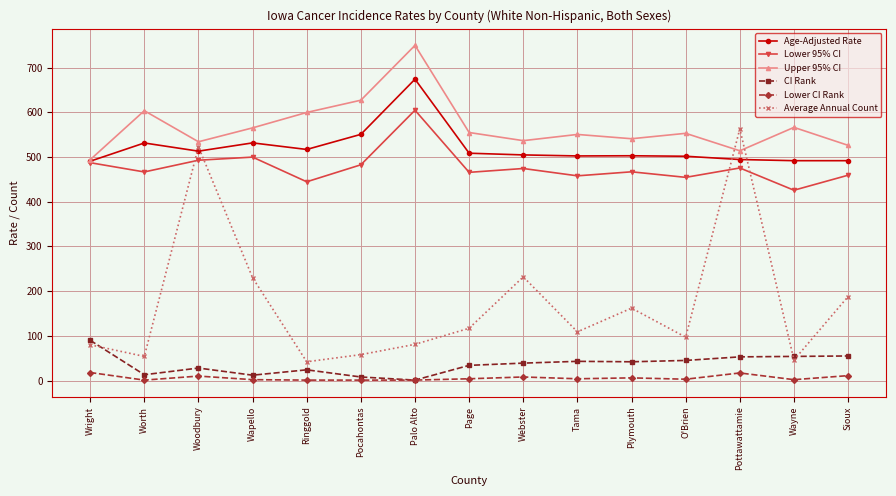

What is the difference between the Upper 95% CI values at Wayne and Webster?

29.7